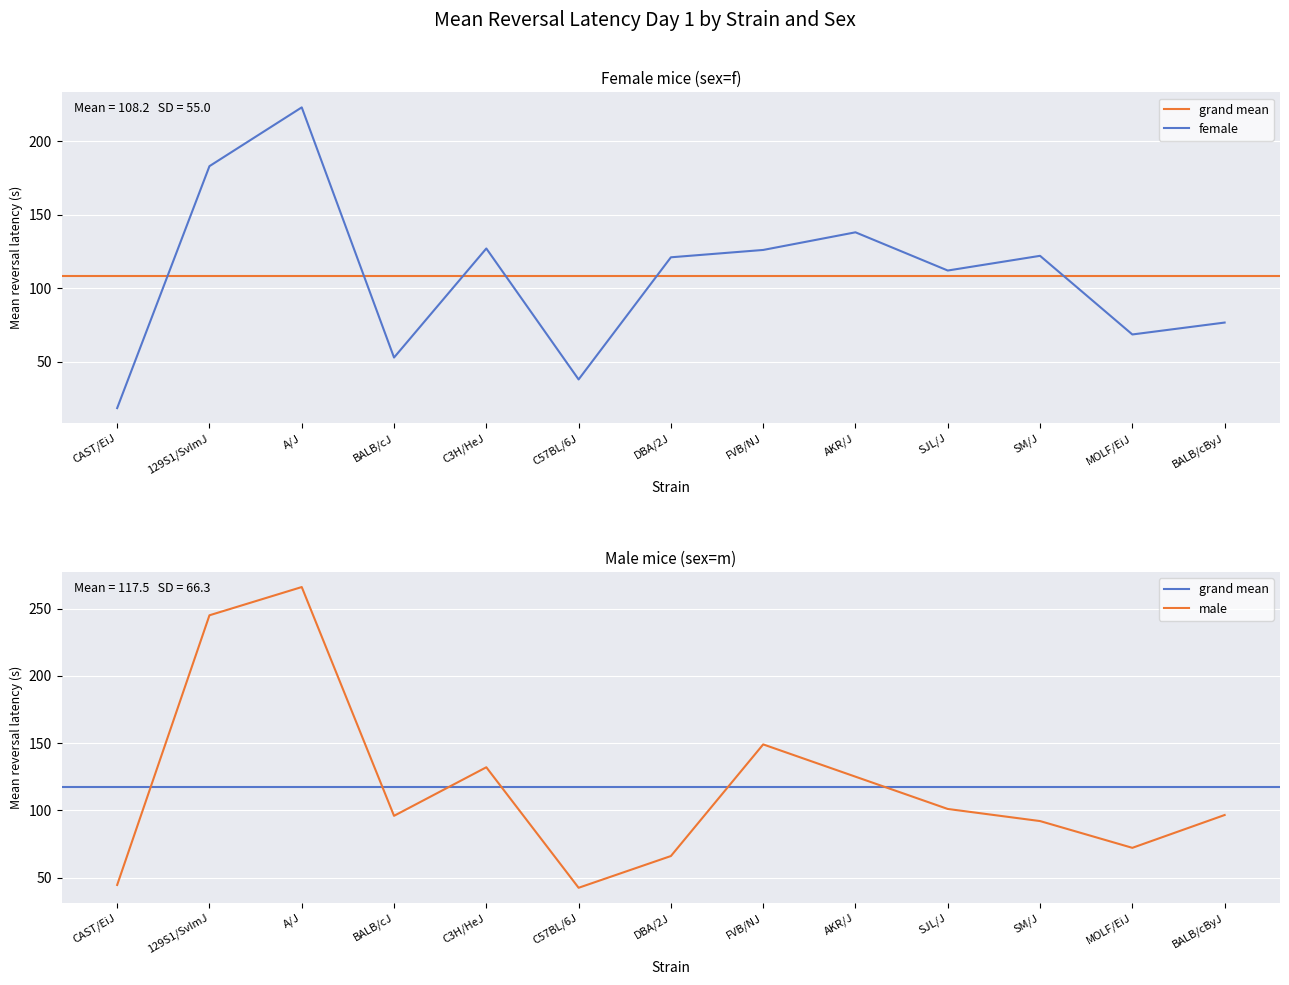

Reading left to right, transcribe all the data shown in this chart.

female: CAST/EiJ=18.4	129S1/SvImJ=183.0	A/J=223.0	BALB/cJ=52.8	C3H/HeJ=127.0	C57BL/6J=37.9	DBA/2J=121.0	FVB/NJ=126.0	AKR/J=138.0	SJL/J=112.0	SM/J=122.0	MOLF/EiJ=68.5	BALB/cByJ=76.6
male: CAST/EiJ=44.5	129S1/SvImJ=245.0	A/J=266.0	BALB/cJ=95.9	C3H/HeJ=132.0	C57BL/6J=42.4	DBA/2J=66.0	FVB/NJ=149.0	AKR/J=125.0	SJL/J=101.0	SM/J=92.0	MOLF/EiJ=72.1	BALB/cByJ=96.5